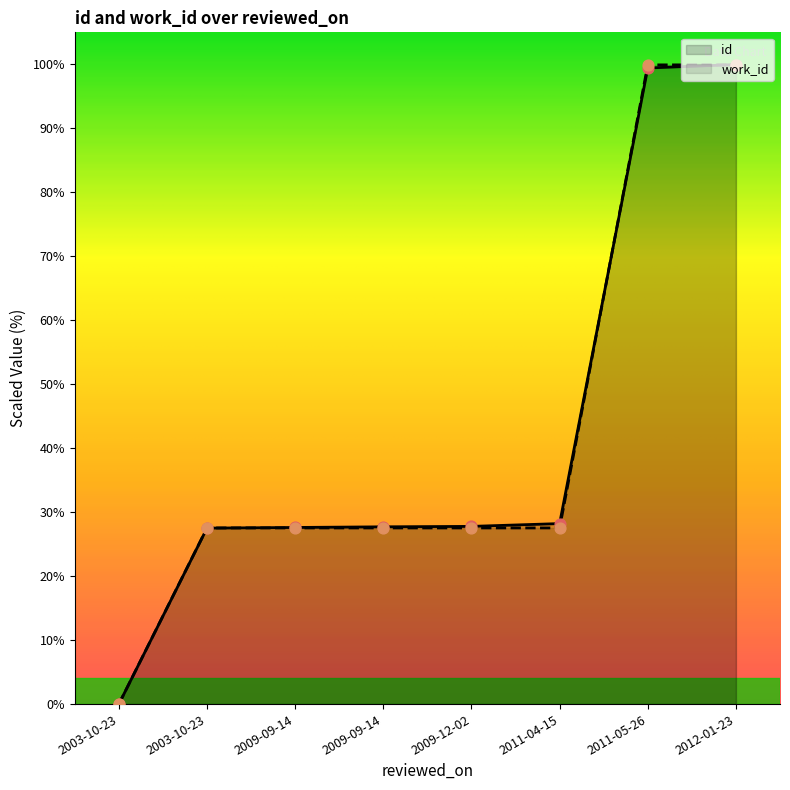

What are all the series names shown in the legend?

id, work_id